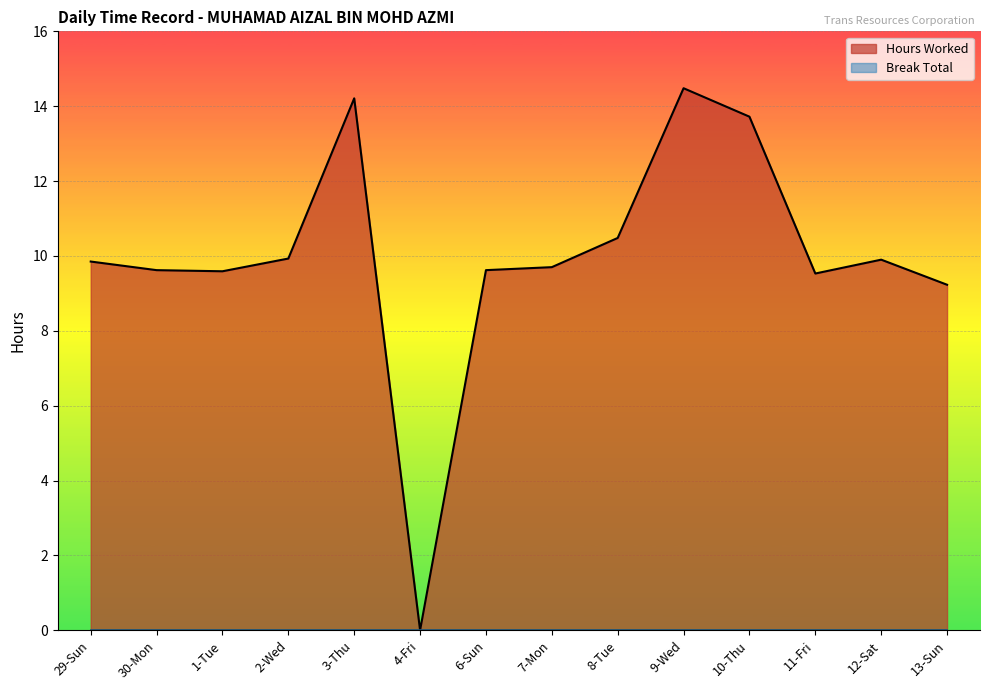

What position from the right is 13-Sun?

1